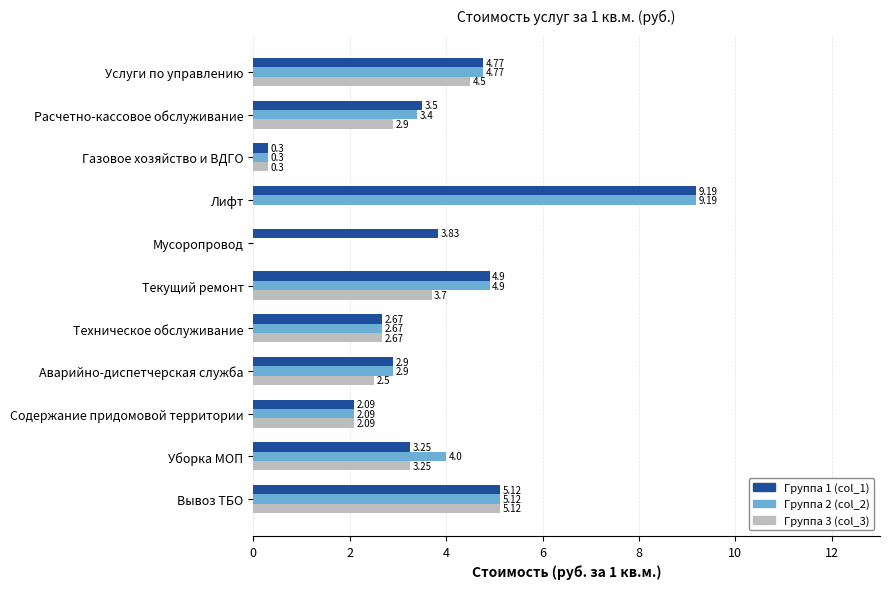

Which label corresponds to the largest value in the chart?

Лифт